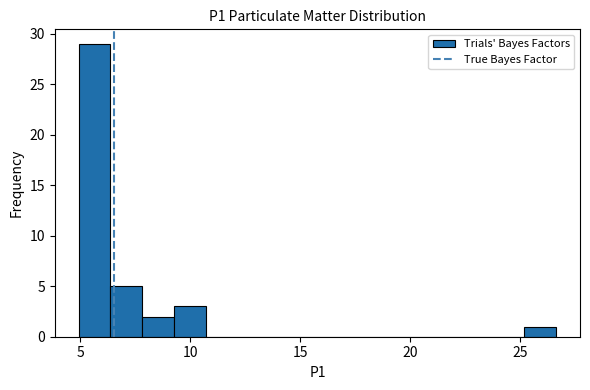

Read against the x-axis, roughly where is the centre of the tallest bar?

5.5